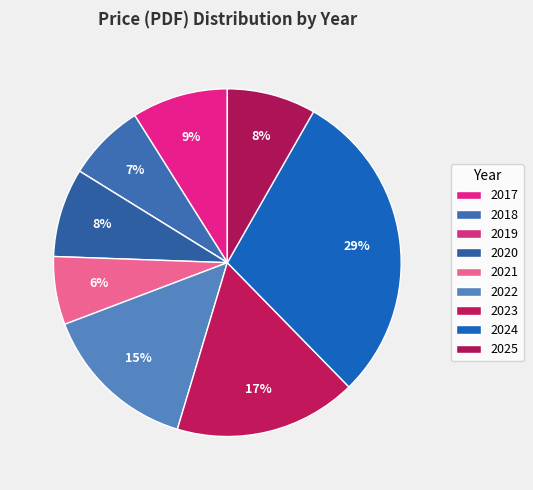

Which slice is the smallest?

2019